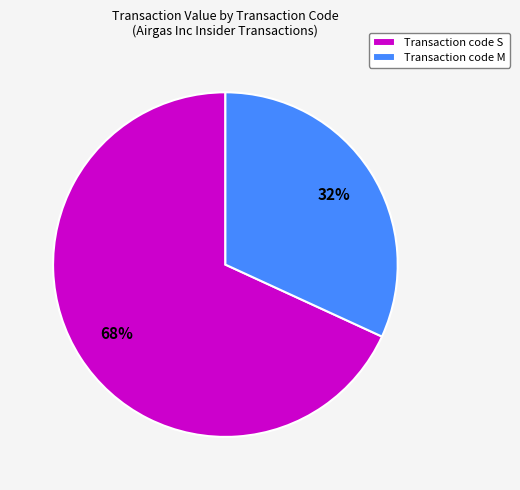

Which slice is the smallest?

Transaction code M